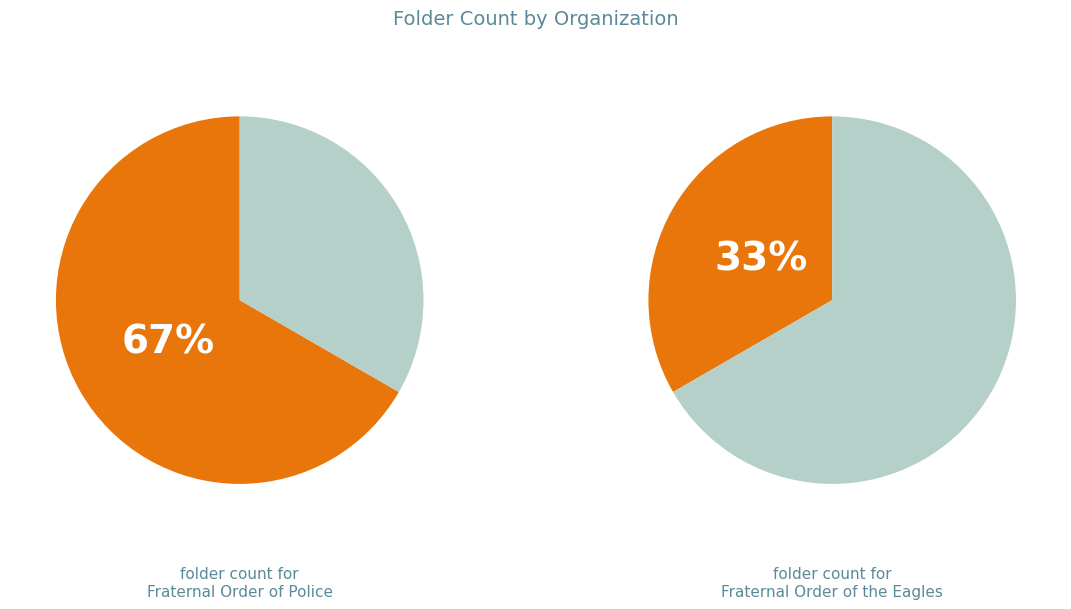

How many segments does this pie chart have?

2